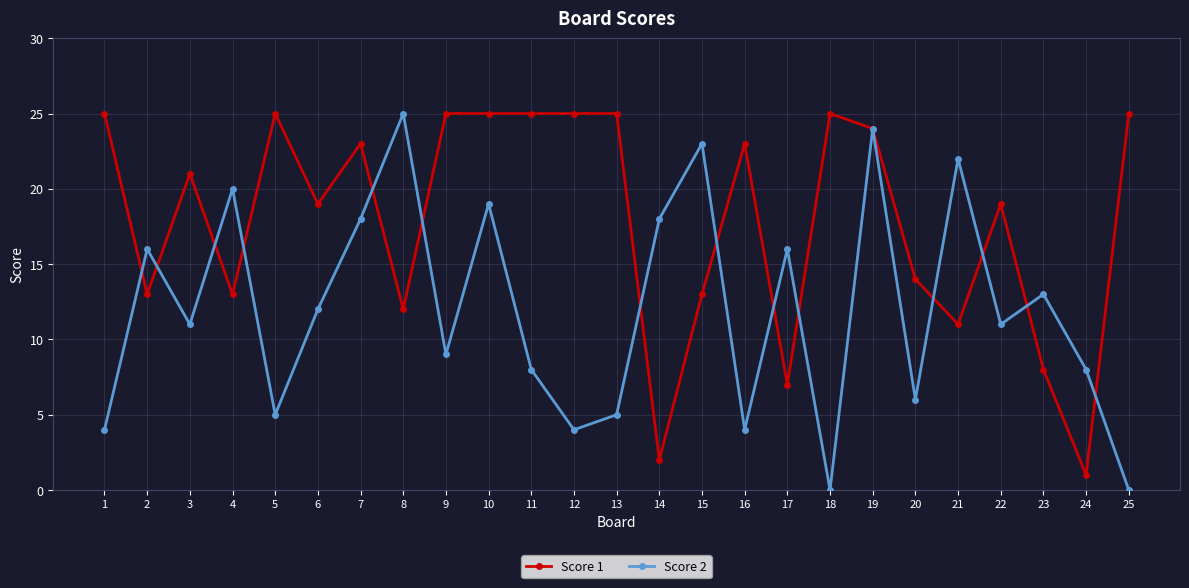

Which series ends up on top after the final intersection of Score 2 and Score 1?

Score 1